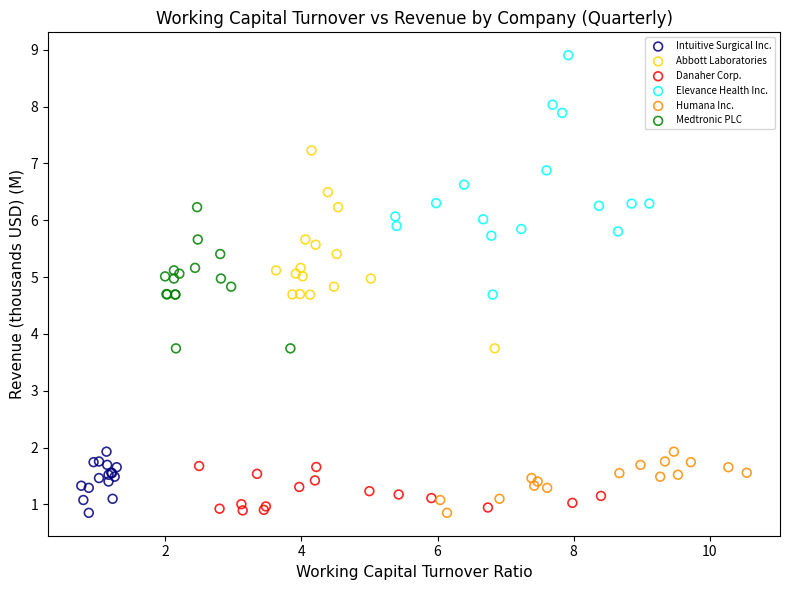

Which series has the largest Y range (max minus min)?

Elevance Health Inc.